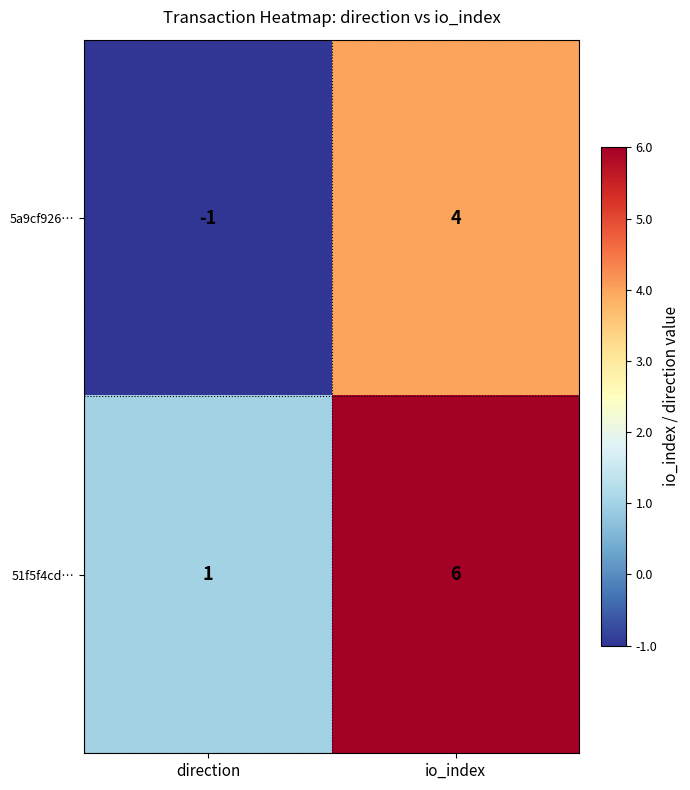

Rank the series by their maximum value, from lowest to highest.

5a9cf926…, 51f5f4cd…